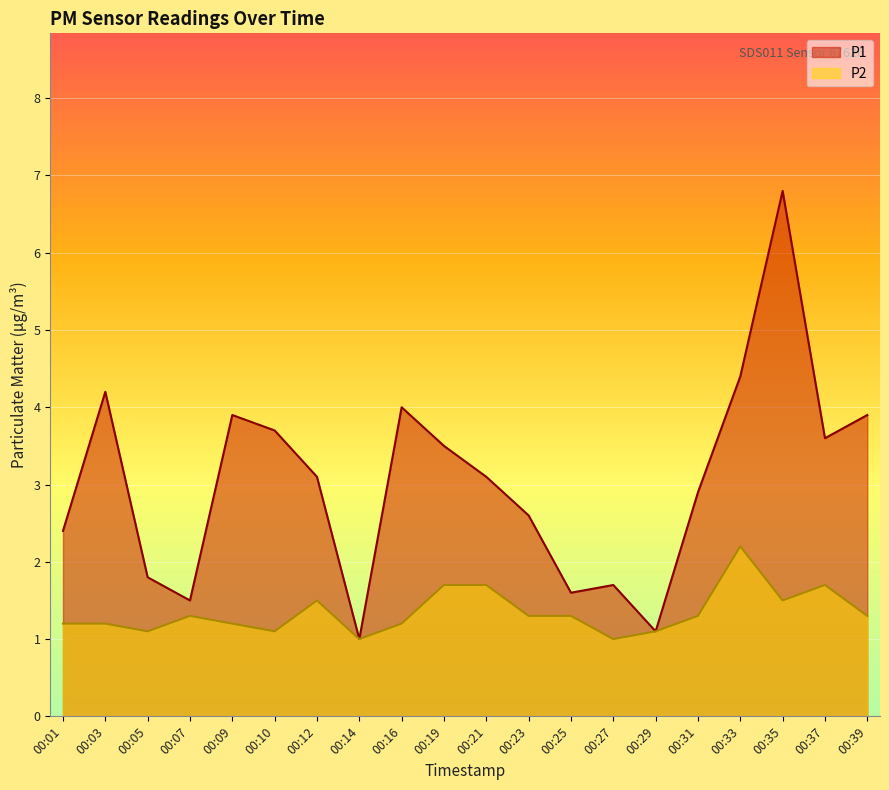

What is the sum of the P1 values at 00:21 and 00:09?

7.0